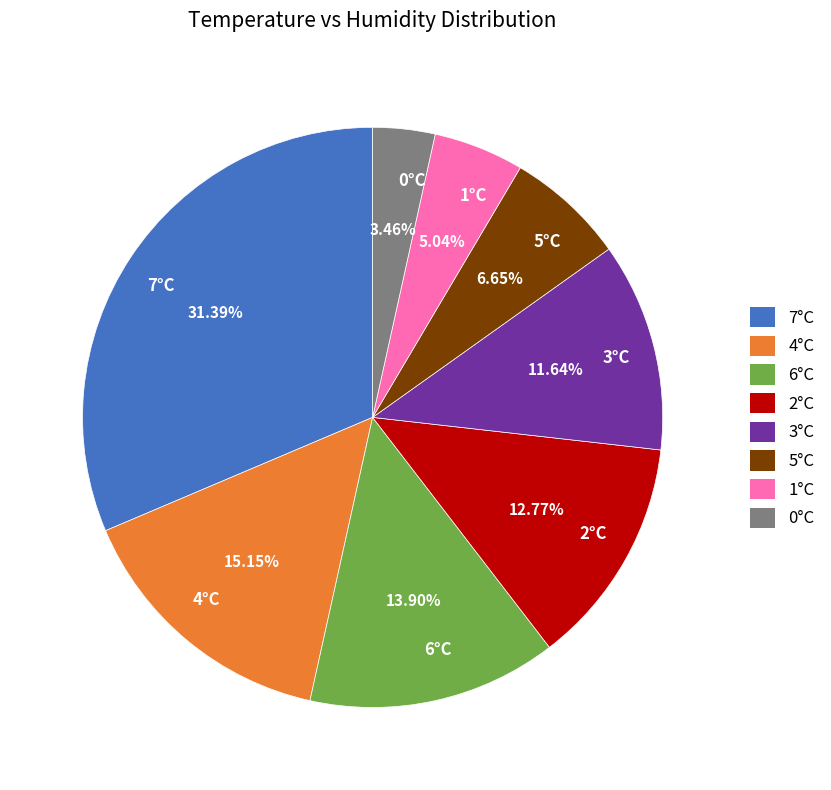

Approximately how many times larger is the value at 1°C compared to 5°C?

0.8